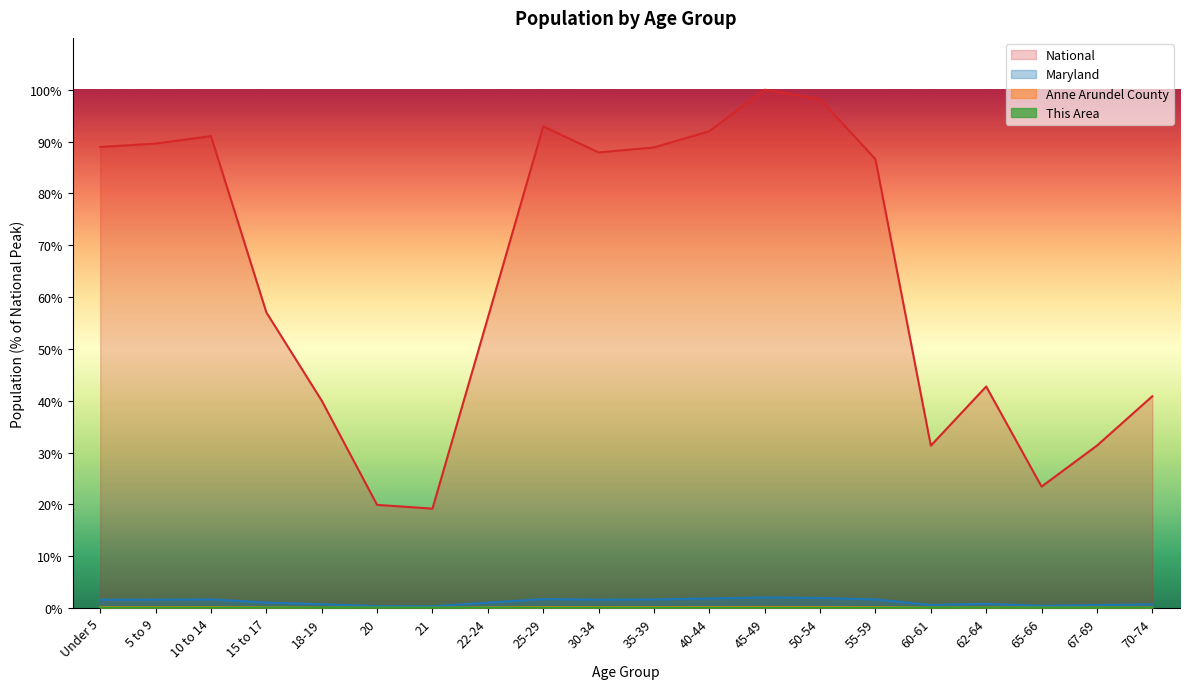

How many interior local valleys does the National series have?

4